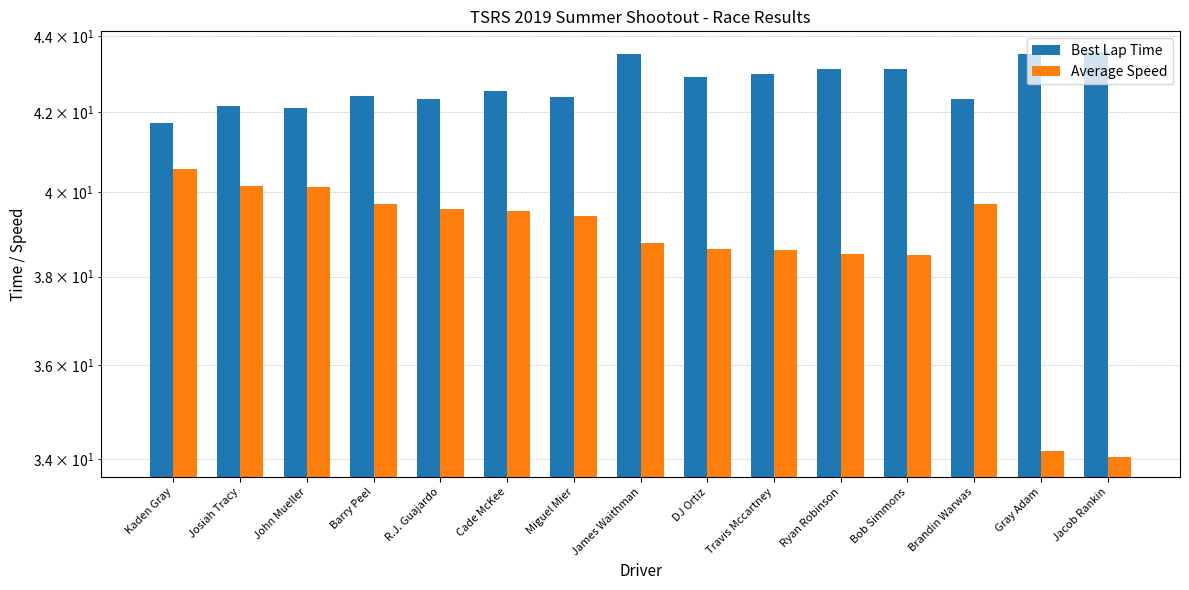

Where is Best Lap Time nearest to the value 42?

John Mueller